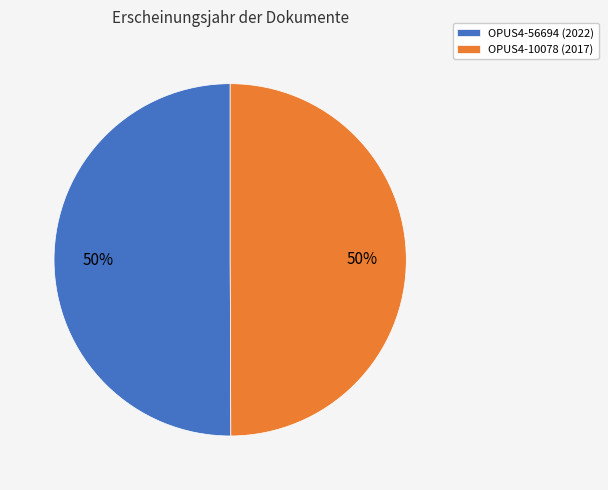

How many slices are in this pie chart?

2